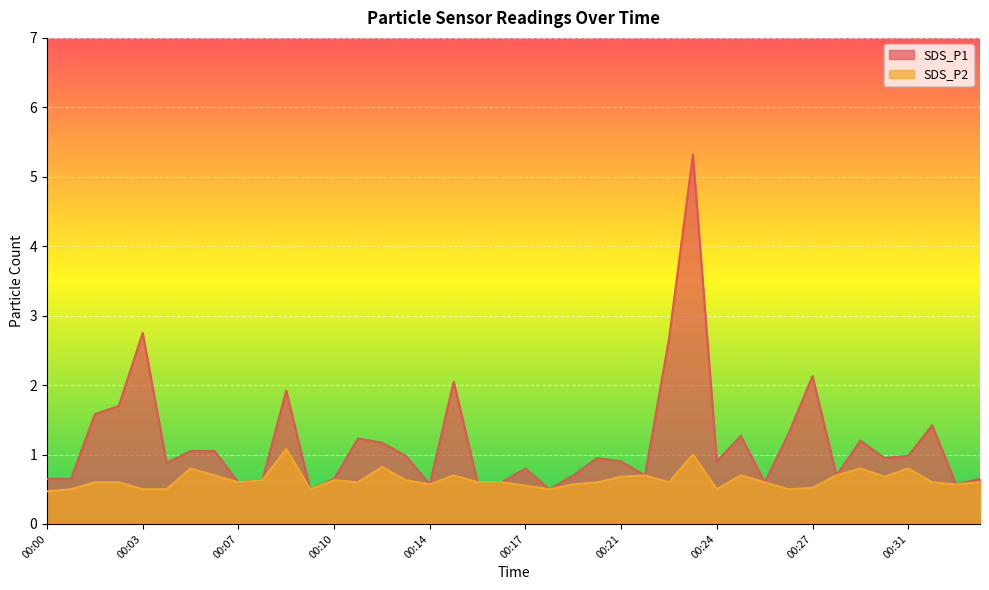

True or false: SDS_P2 and SDS_P1 cross at least once.

False